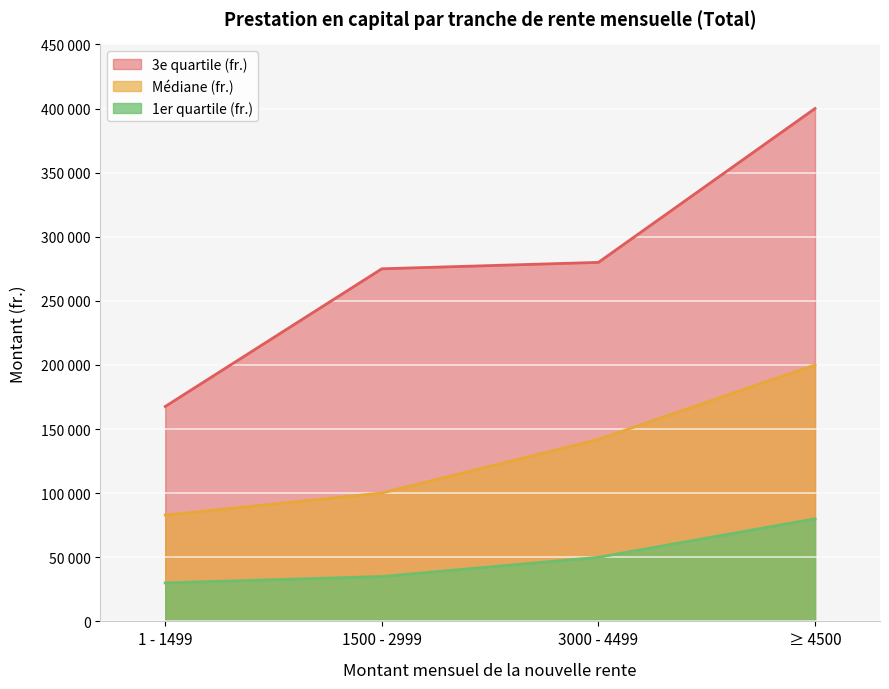

What is the difference between the highest and lowest values at 1500 - 2999?

240000.0